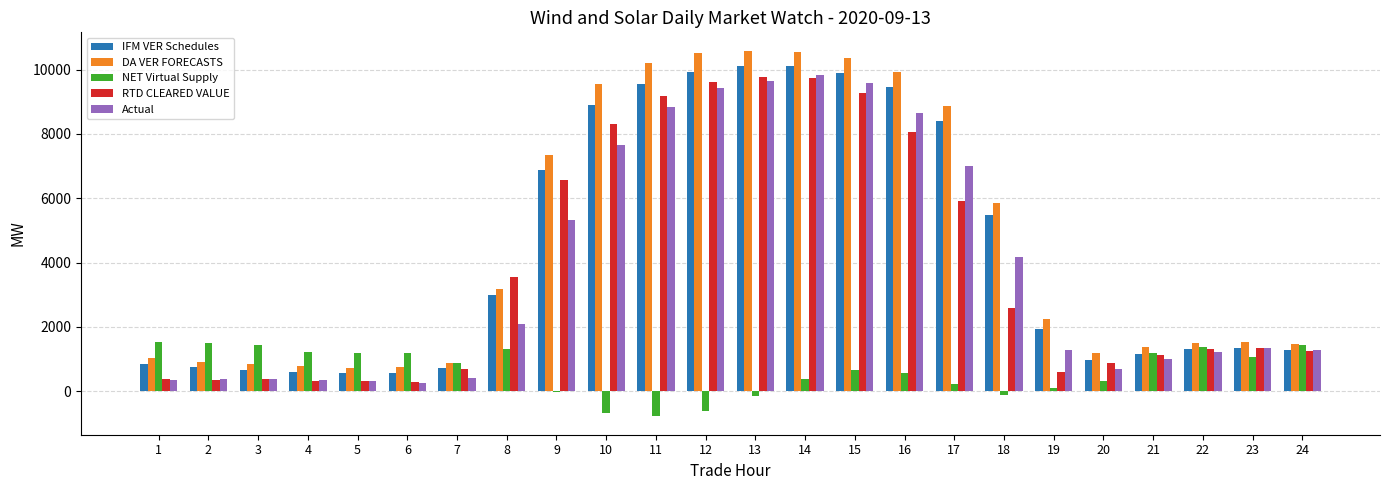

Which series changed the most between 3 and 12?

DA VER FORECASTS